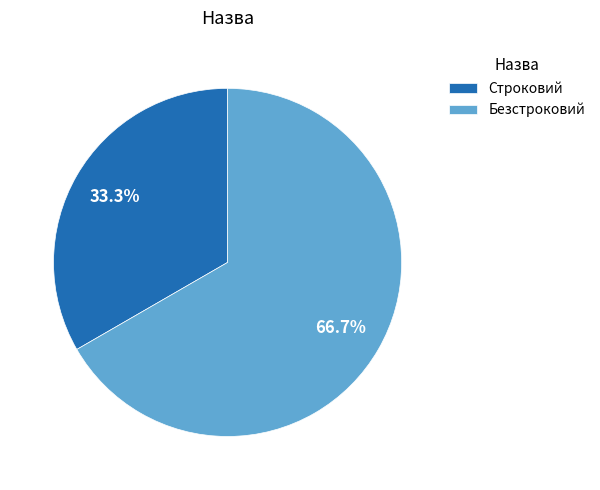

To the nearest percent, what percentage of the pie is Безстроковий?

67%